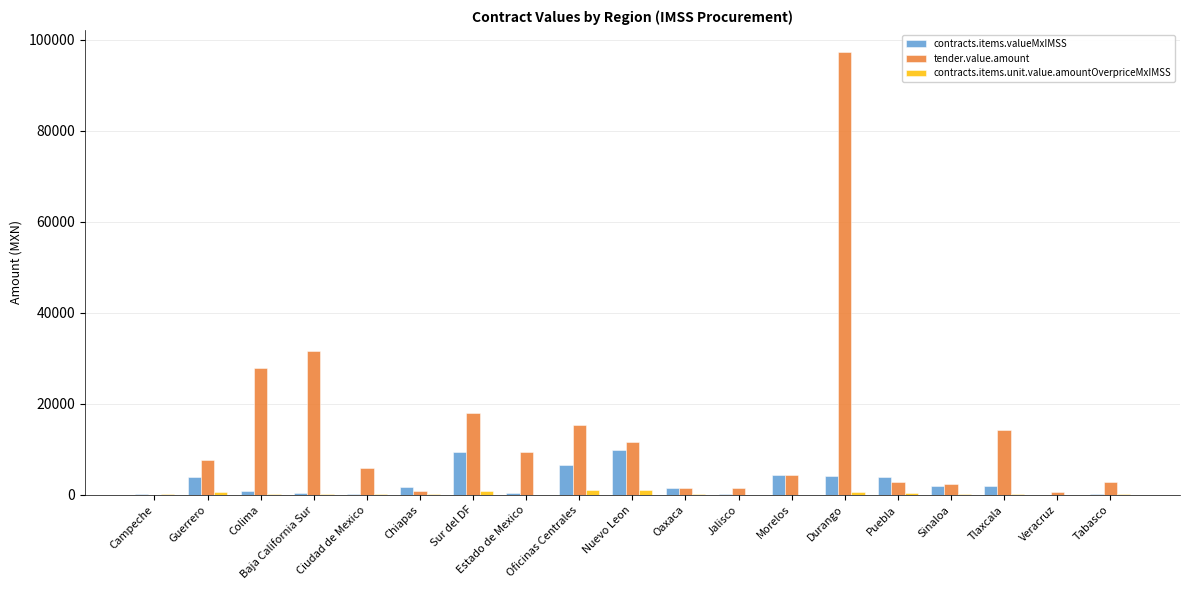

What is the average value of the contracts.items.unit.value.amountOverpriceMxIMSS series?

326.1